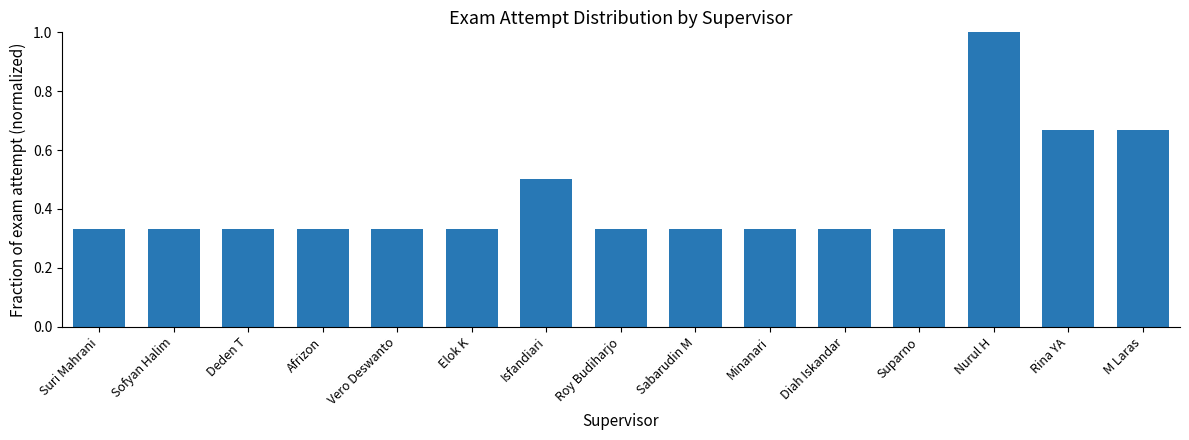

What is the sum of all values?

6.5